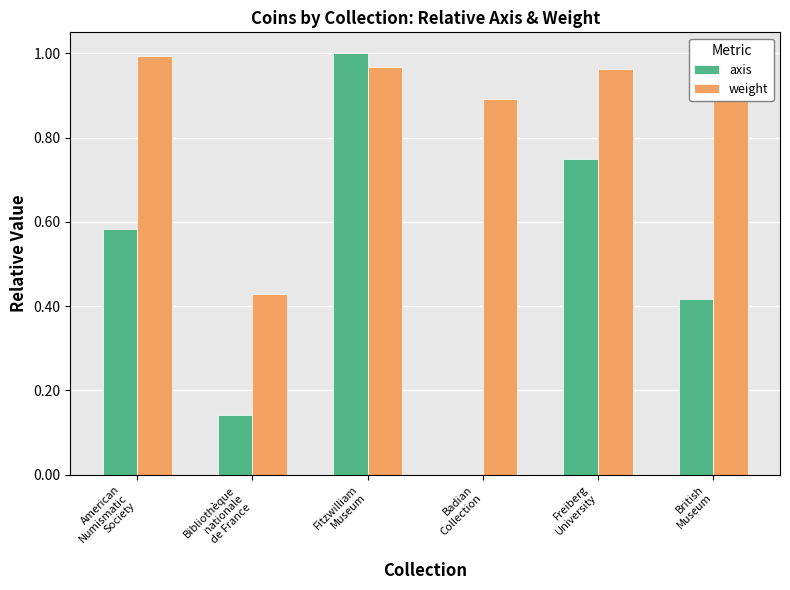

What is the greatest value displayed?

1.0